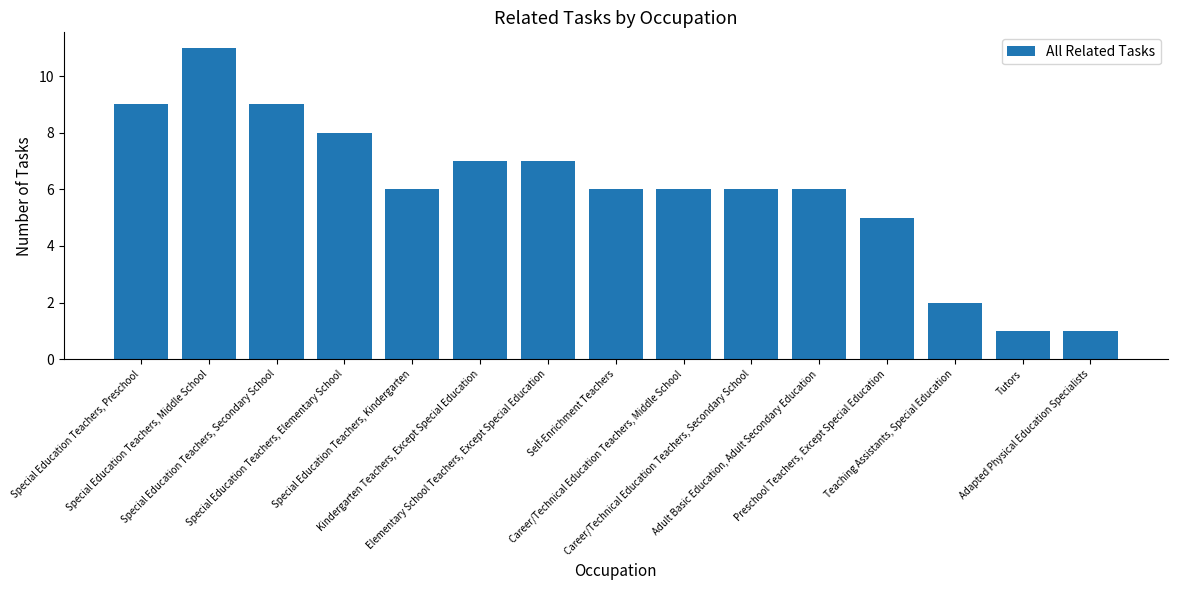

What is the sum of all values?

90